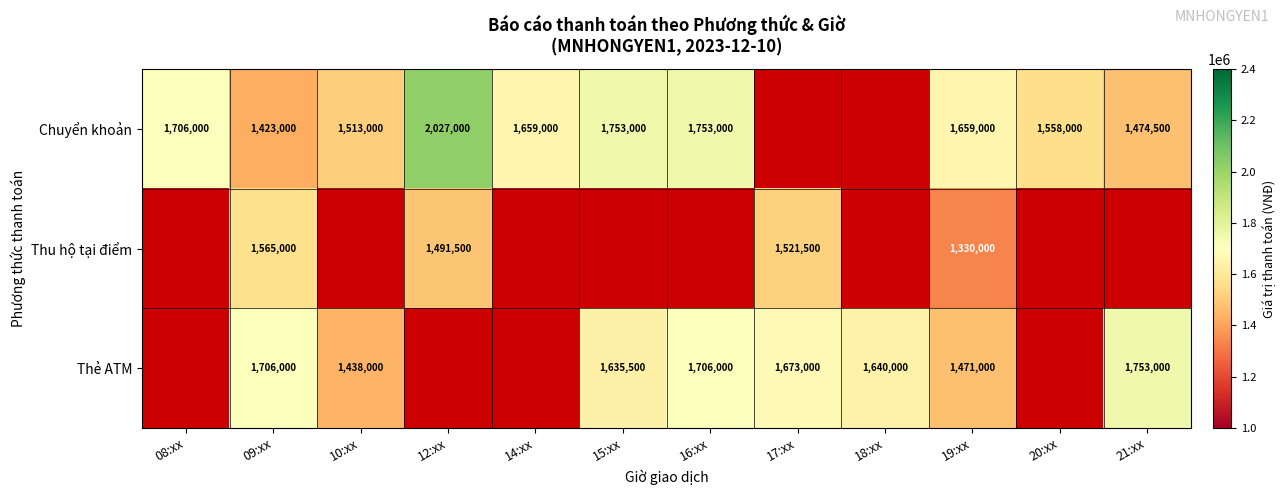

At 19:xx, list the series in order from smallest to largest.

Thu hộ tại điểm, Thẻ ATM, Chuyển khoản